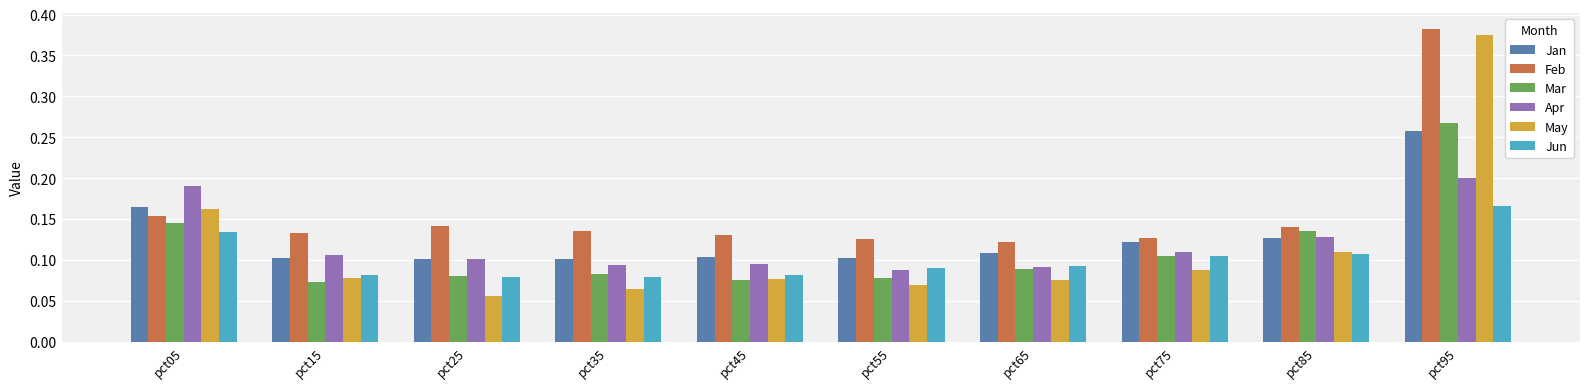

How many data points does each series have?

10